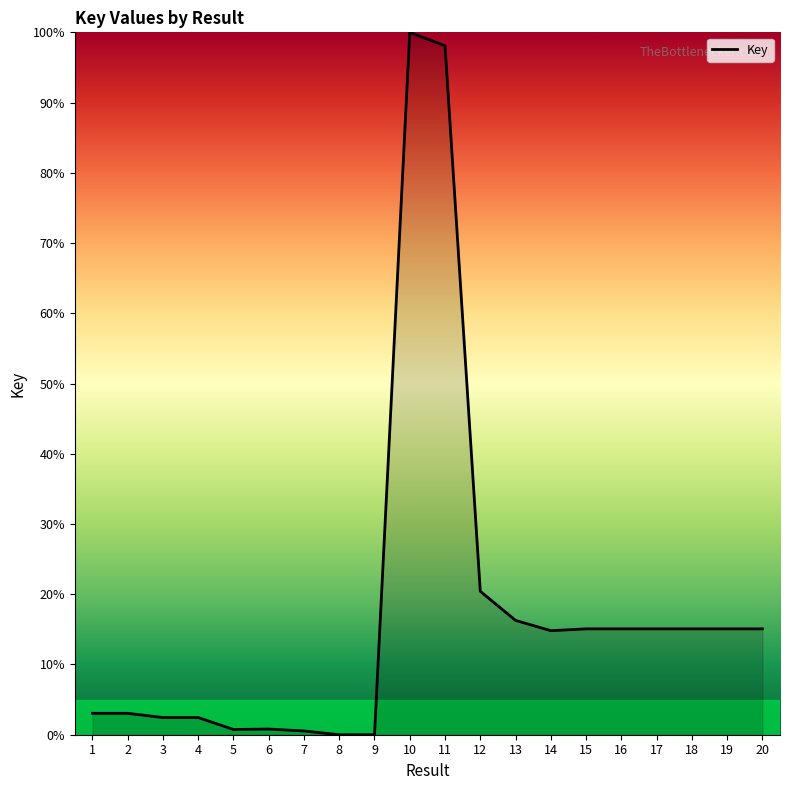

What is the average value?

17.7